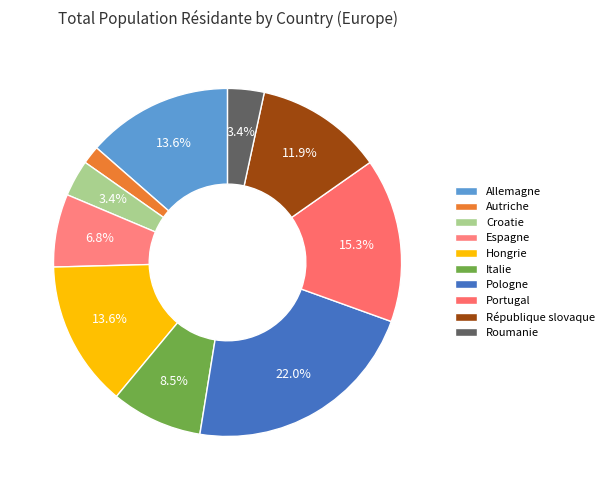

To the nearest percent, what percentage of the pie is Croatie?

3%